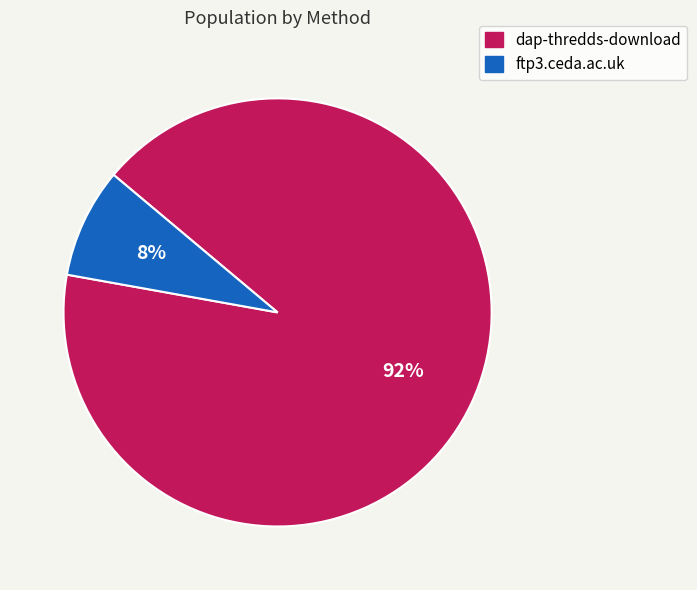

What percentage is the ftp3.ceda.ac.uk slice, to the nearest percent?

8%